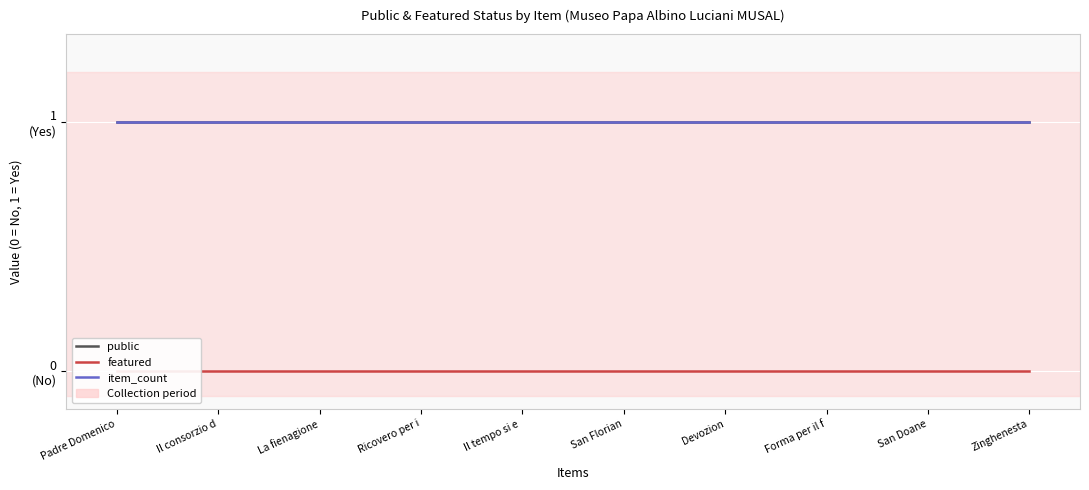

What is the value of the public point at the 5th from the left?

1